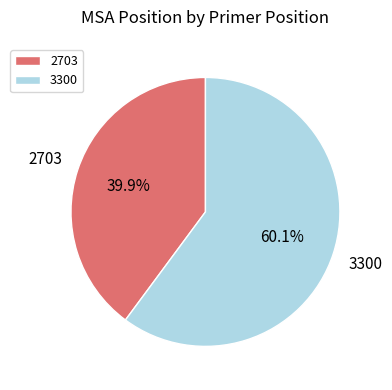

To the nearest percent, what is the difference between the 2703 and 3300 slice percentages?

20%